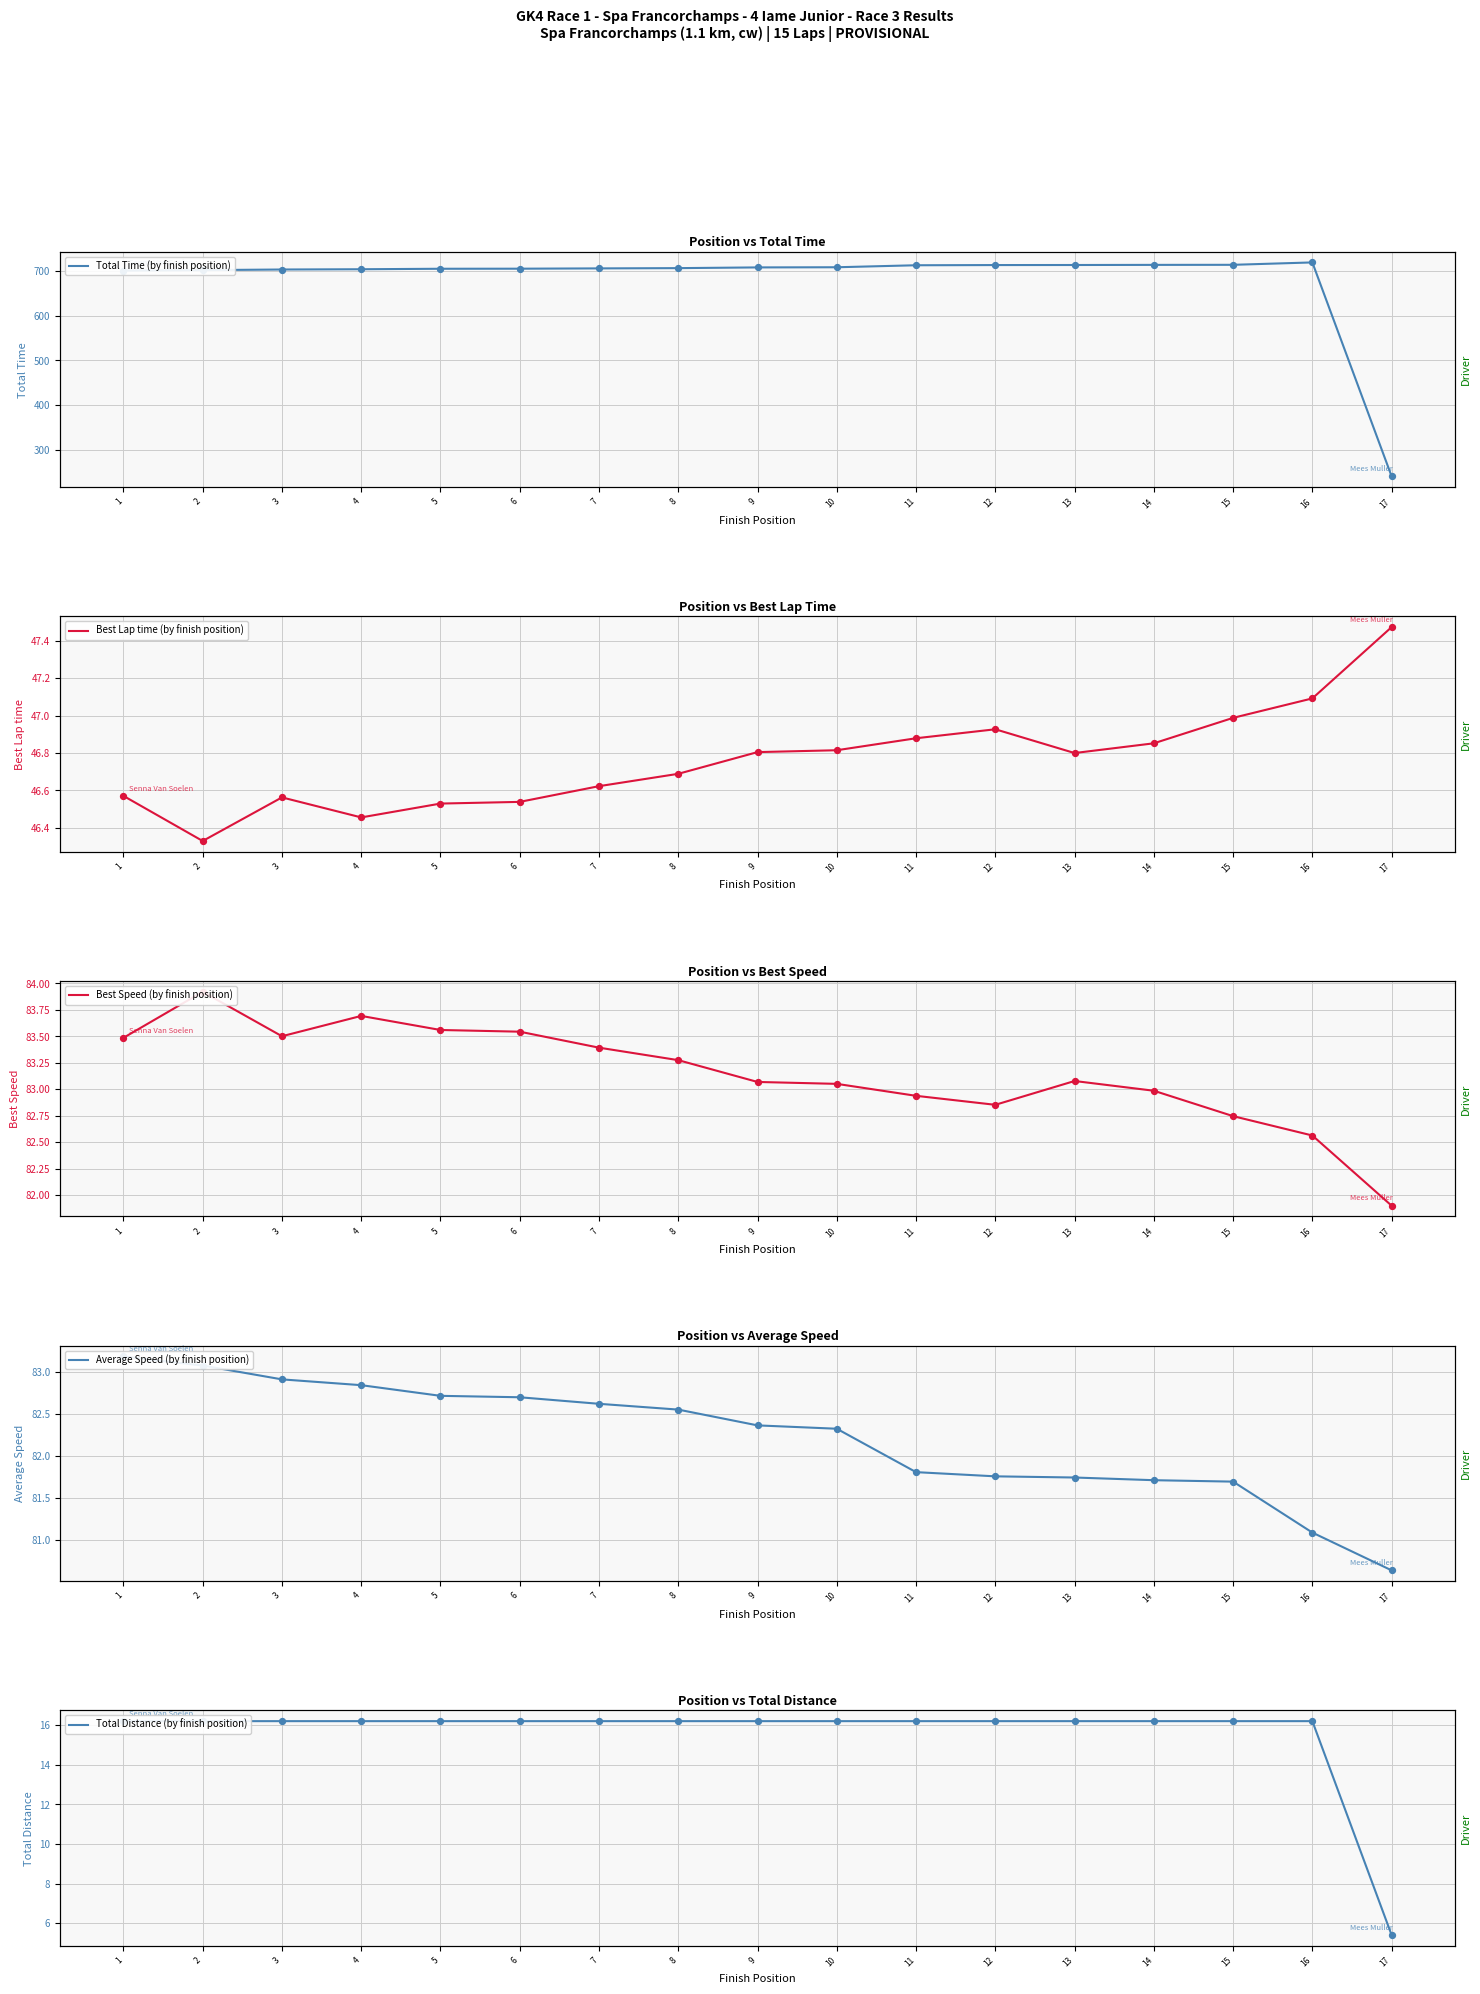

Which series reaches the minimum Y coordinate?

Total Distance (by finish position)